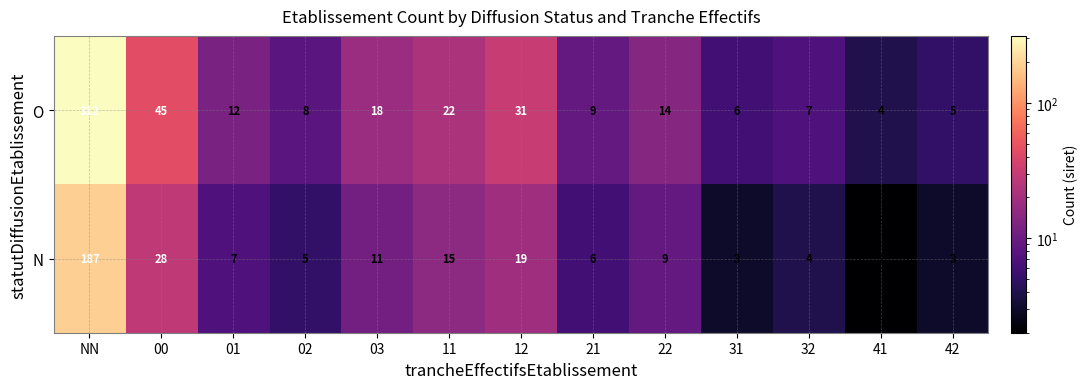

The N series shows 7 at 01. True or false?

True